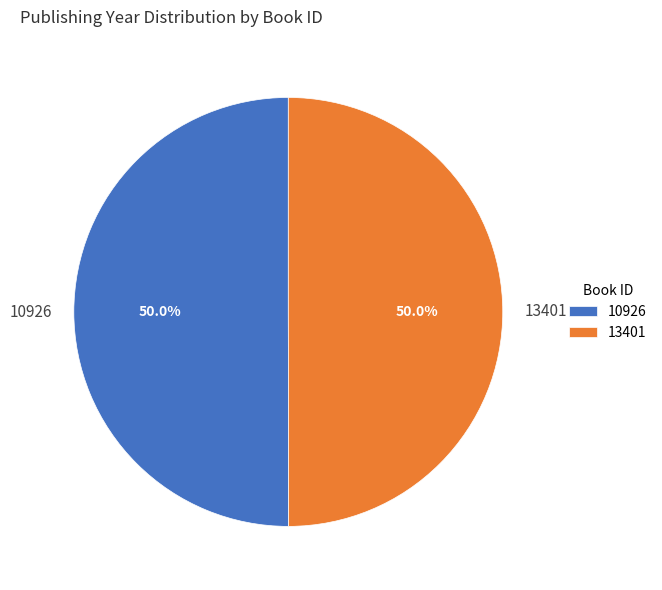

To the nearest percent, what percentage of the pie is 10926?

50%